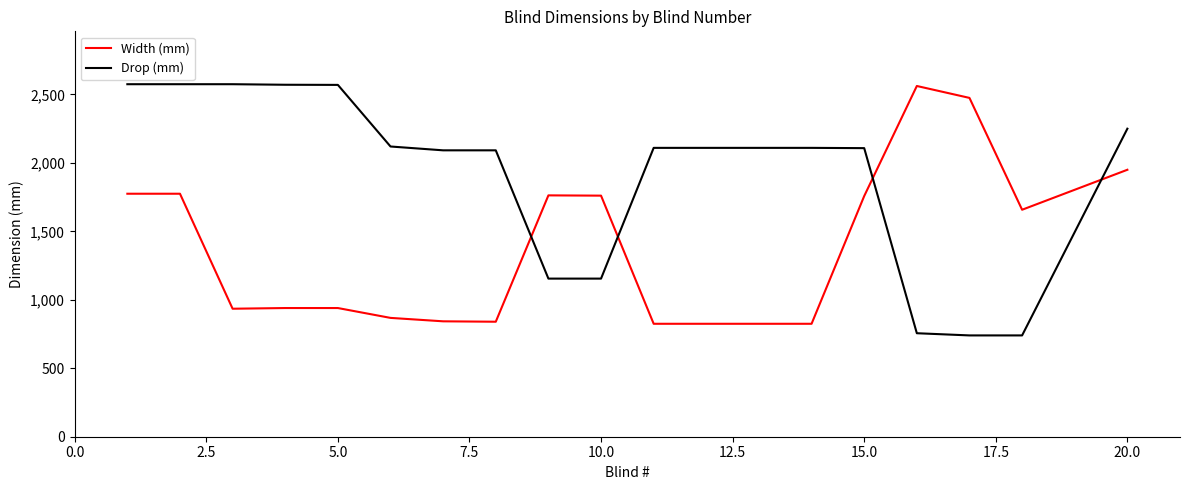

What is the smallest value displayed?

740